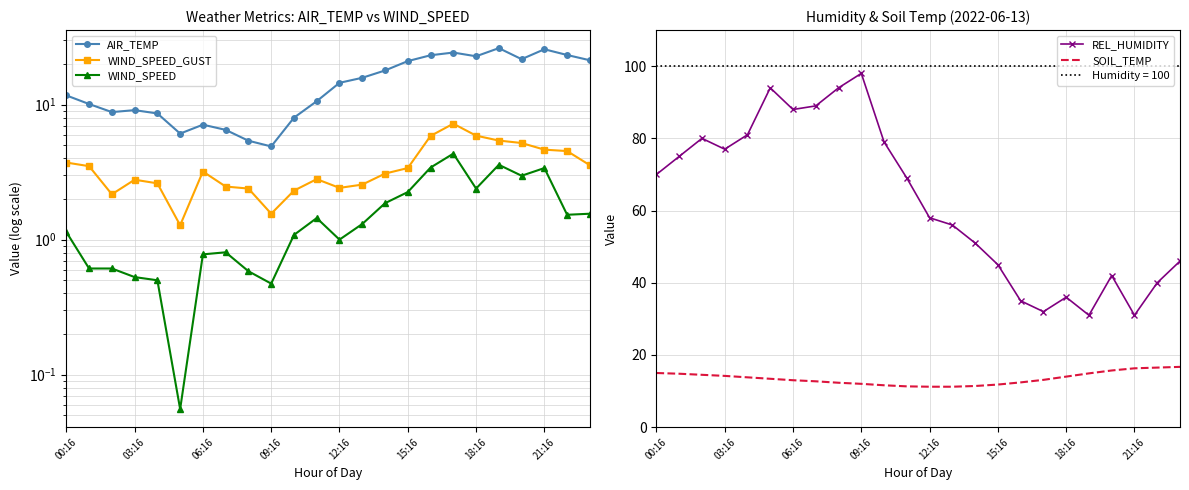

Where does the WIND_SPEED_GUST series first go above 3?

00:16